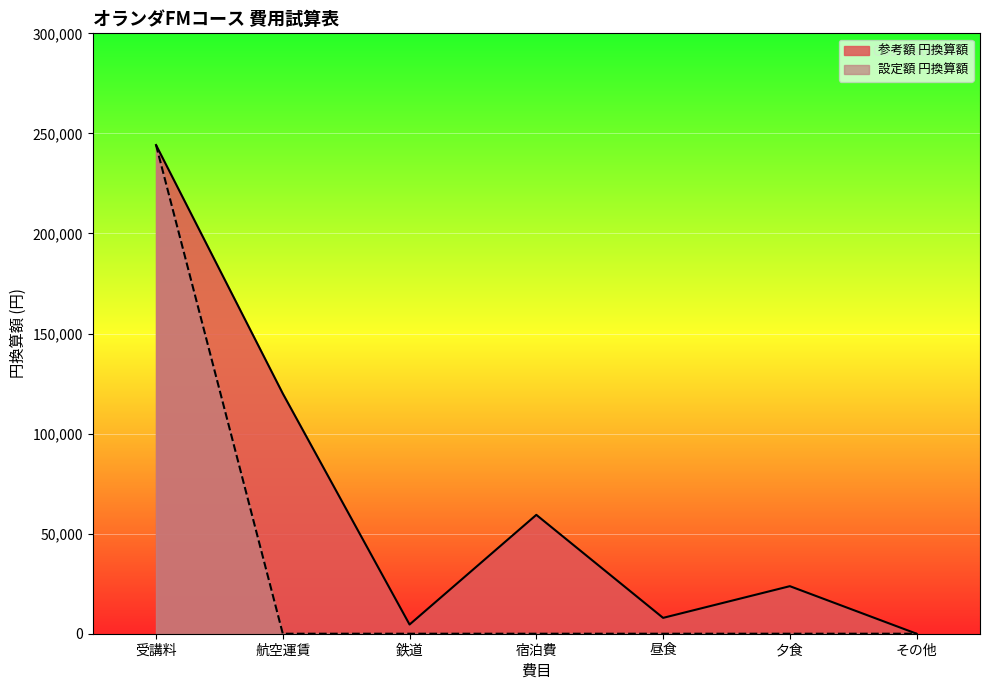

What is the difference between the maximum and minimum values in the 設定額 円換算額 series?

244200.0